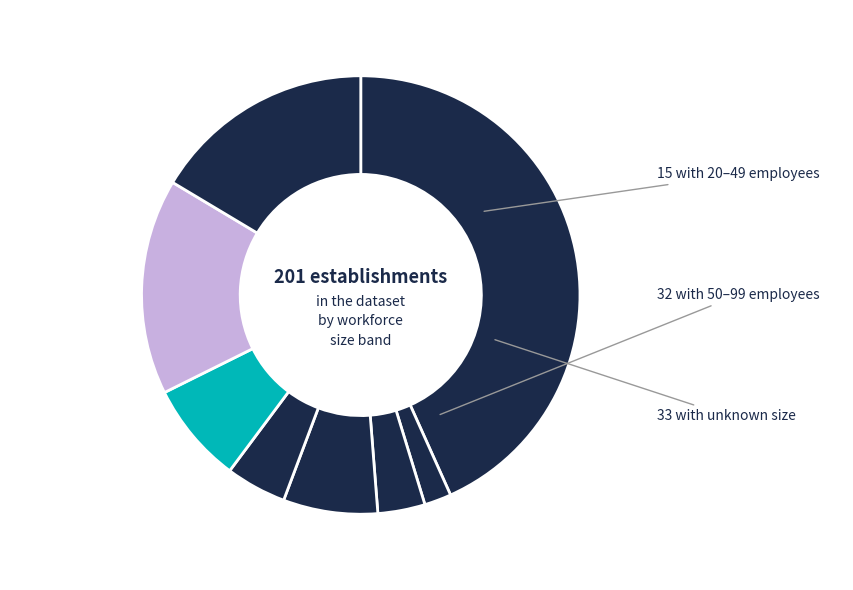

Count the number of slices in the pie.

8